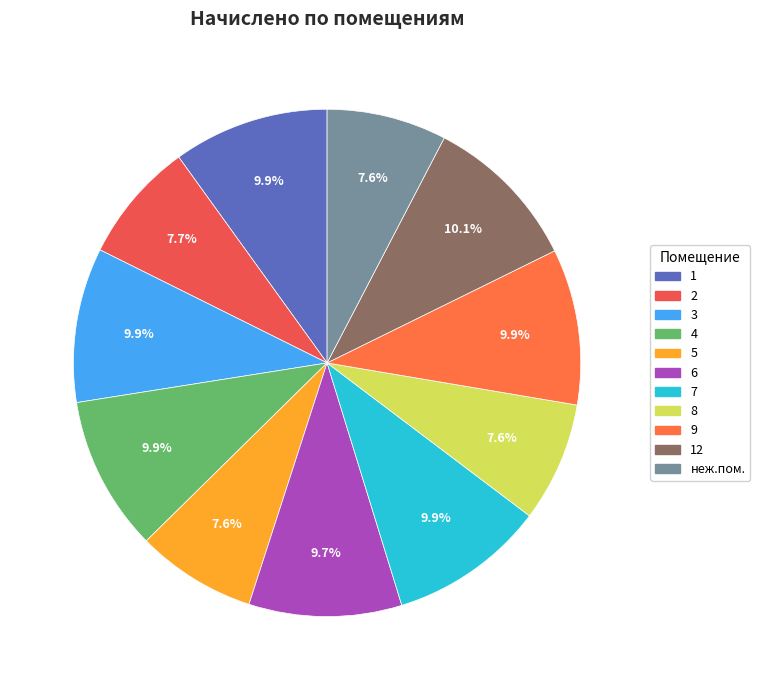

Is there a majority slice in this chart?

No